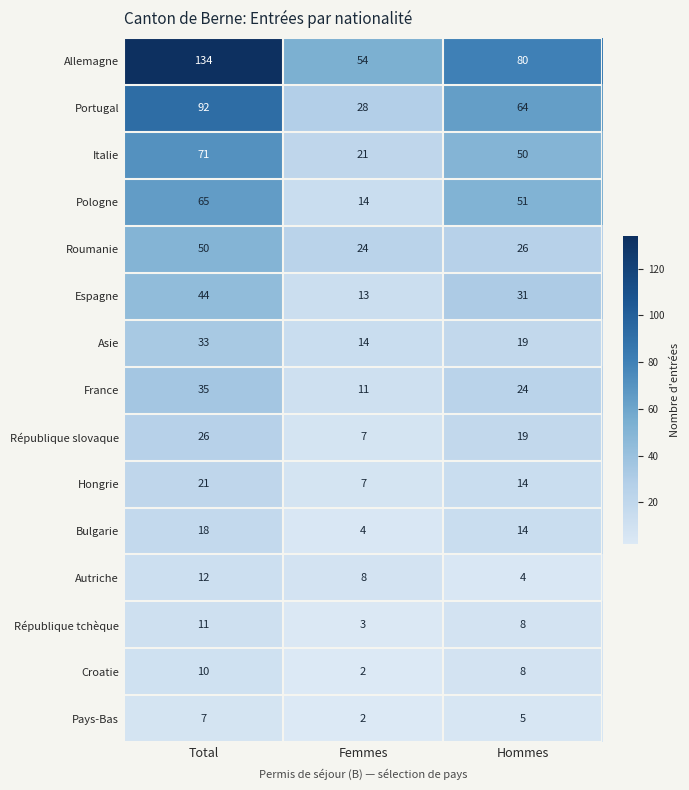

The Portugal series shows 18 at Femmes. True or false?

False